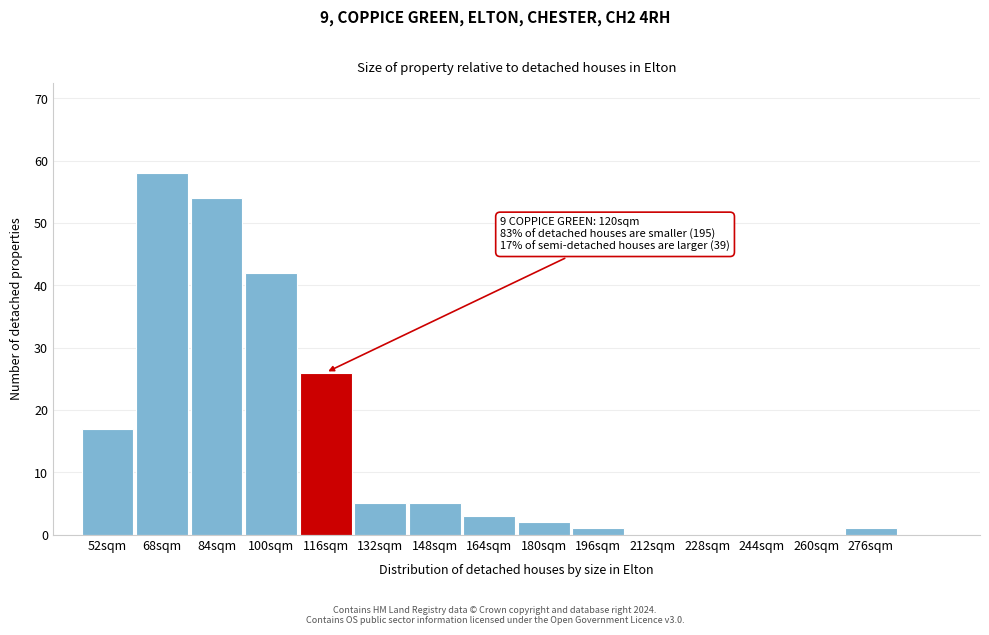

Reading right to left, what are all the values shown in this chart?

276sqm=1	260sqm=0	244sqm=0	228sqm=0	212sqm=0	196sqm=1	180sqm=2	164sqm=3	148sqm=5	132sqm=5	116sqm=26	100sqm=42	84sqm=54	68sqm=58	52sqm=17